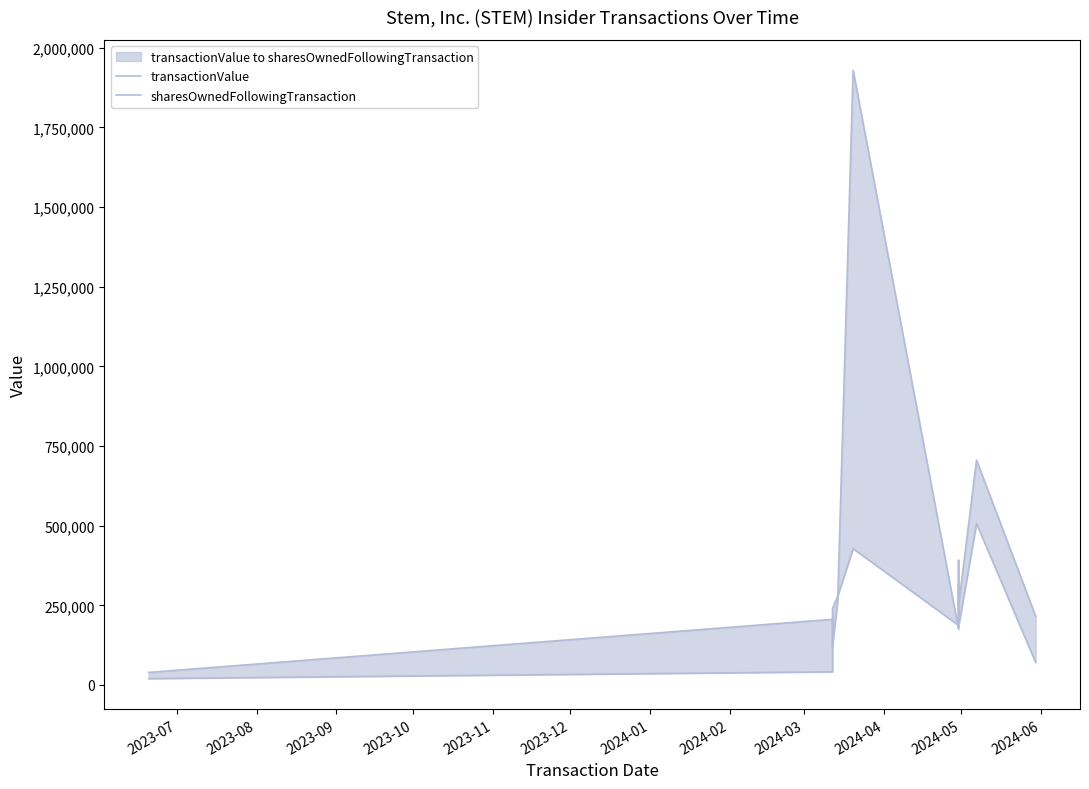

How many intersections are there between sharesOwnedFollowingTransaction and transactionValue?

4